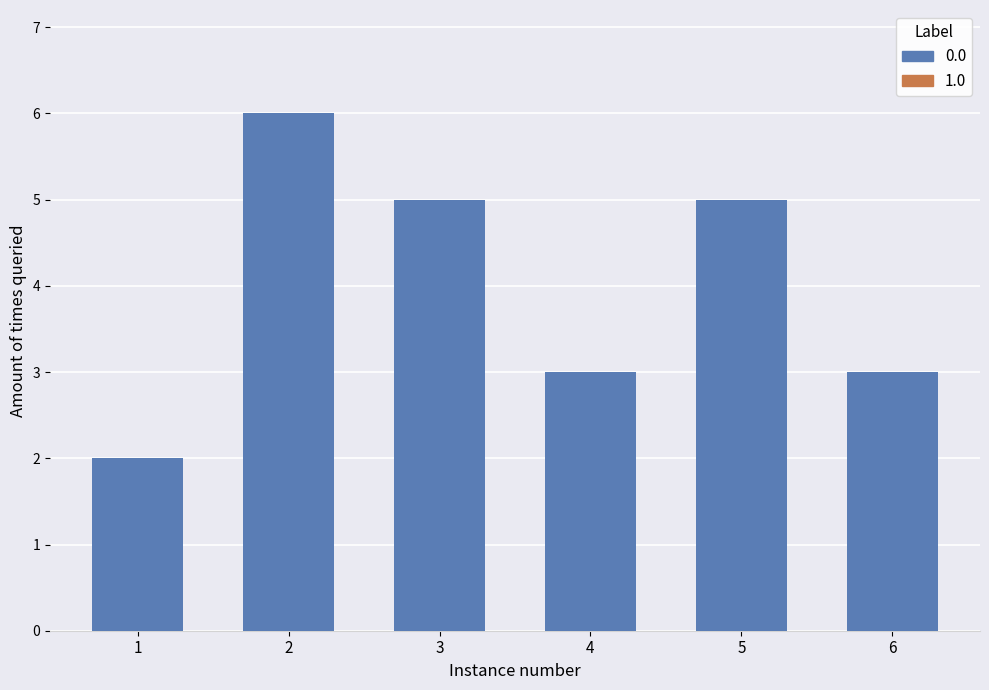

What is the greatest value displayed?

6